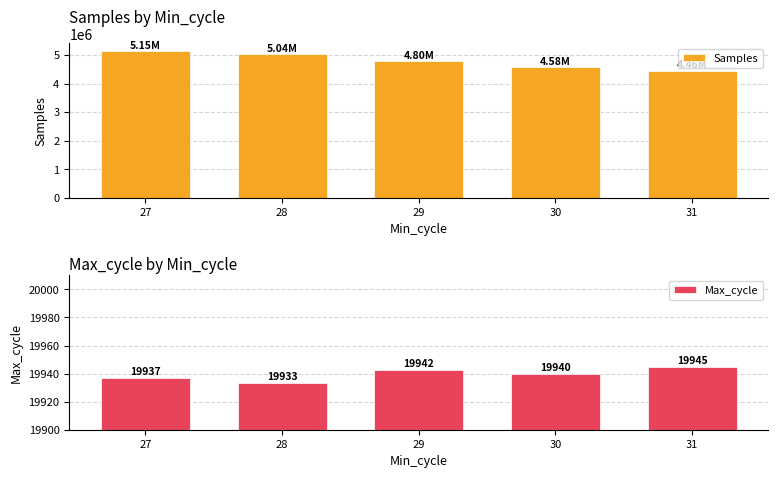

What is the minimum value shown in the chart?

19933.1